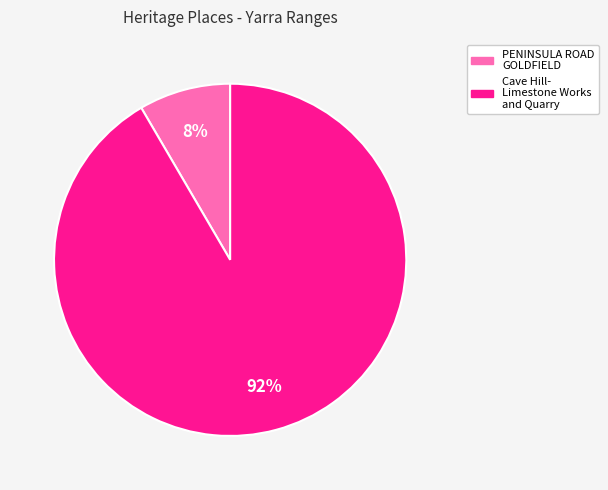

Approximately how many times larger is the value at PENINSULA ROAD GOLDFIELD compared to Cave Hill- Limestone Works and Quarry?

0.1